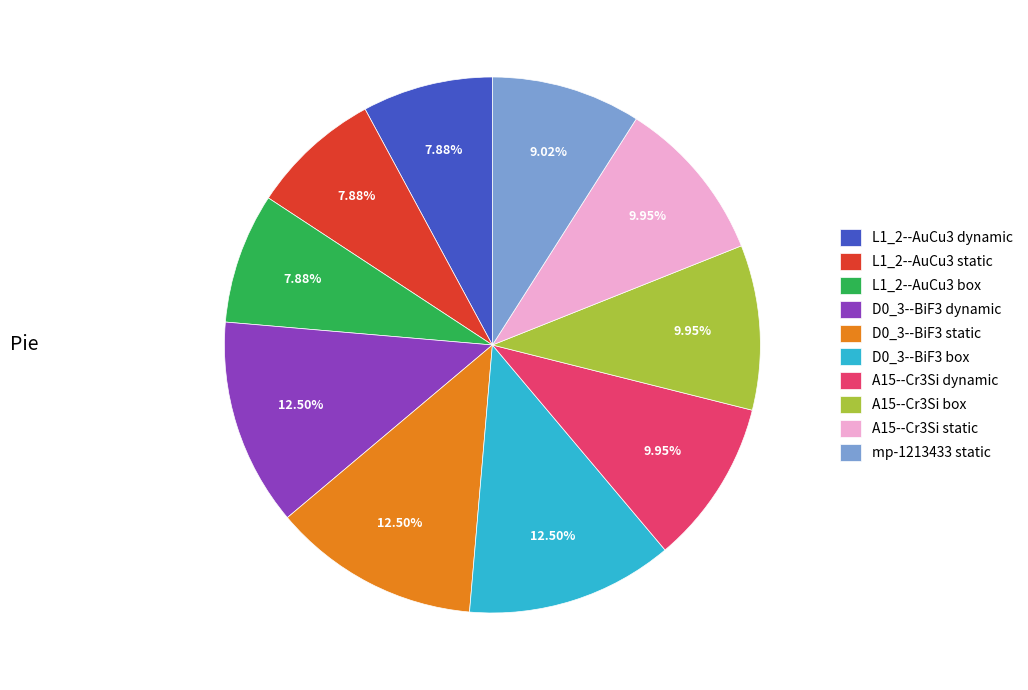

Between A15--Cr3Si static and D0_3--BiF3 box, which is larger?

D0_3--BiF3 box